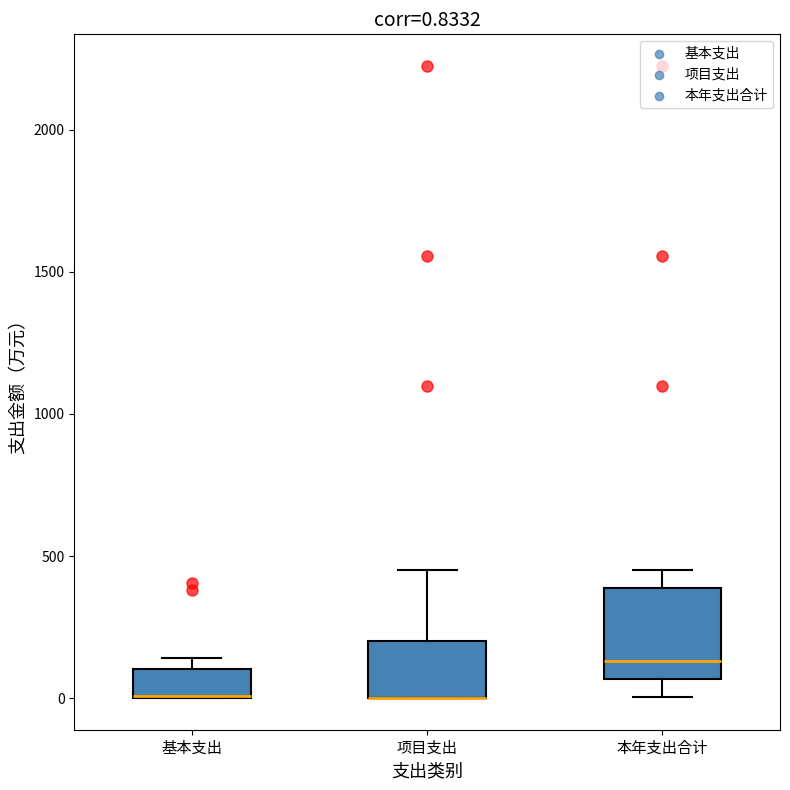

Which box is the tallest, from its lower edge to its upper edge?

本年支出合计